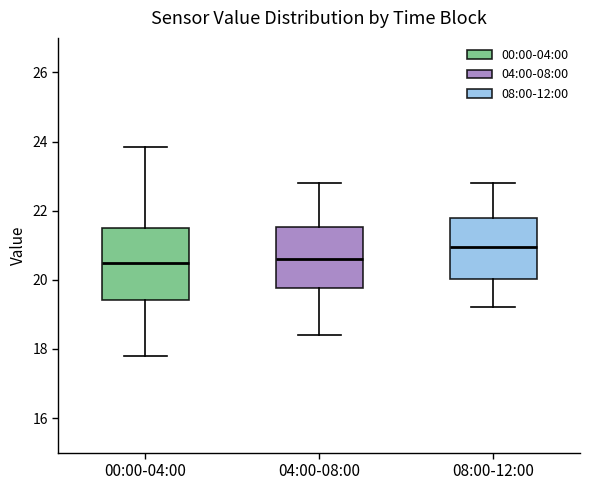

Reading left to right, transcribe this box plot: for each box, give where its median line is, the range the box spans, and where its two whiskers end, as read against the y-axis. The values are not printed on the chart, so give them approximately, as read against the axis.

00:00-04:00: median 20.4, box 19.4 to 21.4, whiskers 17.8 to 23.8
04:00-08:00: median 20.6, box 19.8 to 21.6, whiskers 18.4 to 22.8
08:00-12:00: median 21.0, box 20.0 to 21.8, whiskers 19.2 to 22.8